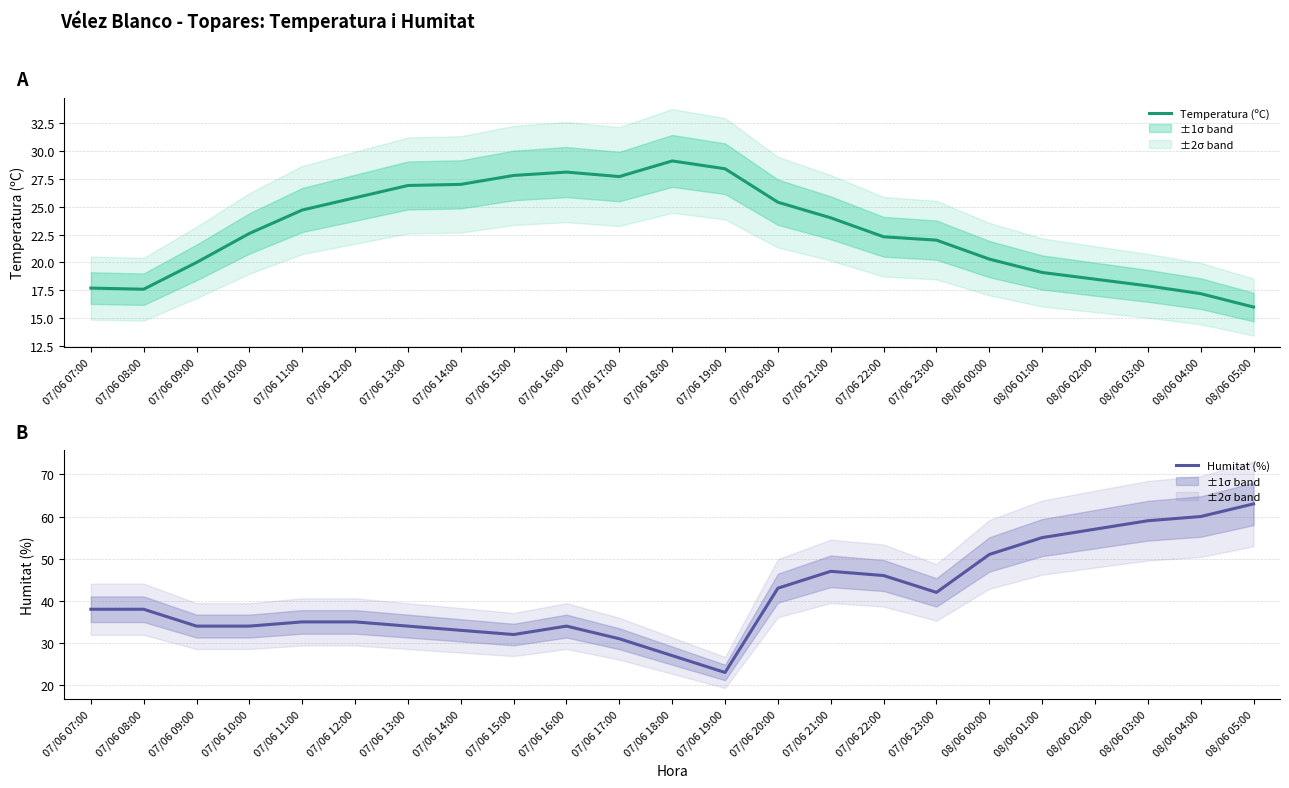

What is the difference between the highest and lowest values at 07/06 16:00?

5.9